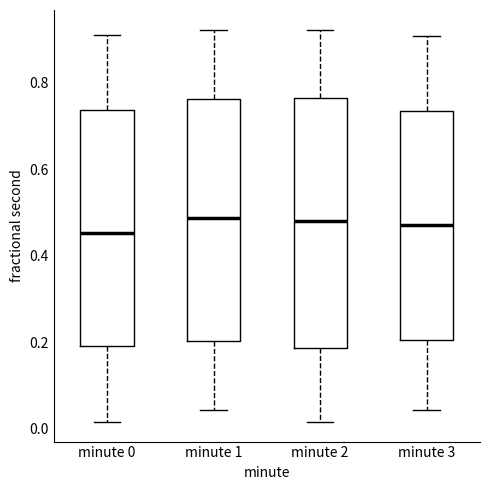

Reading left to right, transcribe this box plot: for each box, give where its median line is, the range the box spans, and where its two whiskers end, as read against the y-axis. The values are not printed on the chart, so give them approximately, as read against the axis.

minute 0: median 0.46, box 0.20 to 0.74, whiskers 0.02 to 0.92
minute 1: median 0.48, box 0.20 to 0.76, whiskers 0.04 to 0.92
minute 2: median 0.48, box 0.18 to 0.76, whiskers 0.02 to 0.92
minute 3: median 0.48, box 0.20 to 0.74, whiskers 0.04 to 0.90